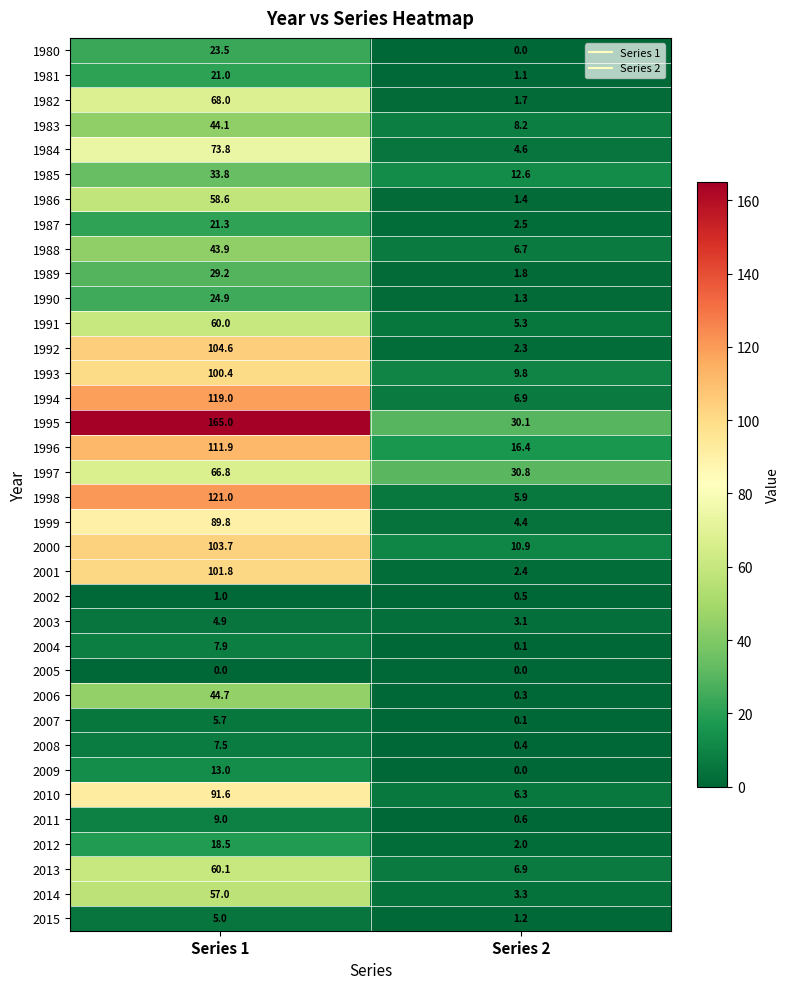

Which series changed the most between Series 1 and Series 2?

1995